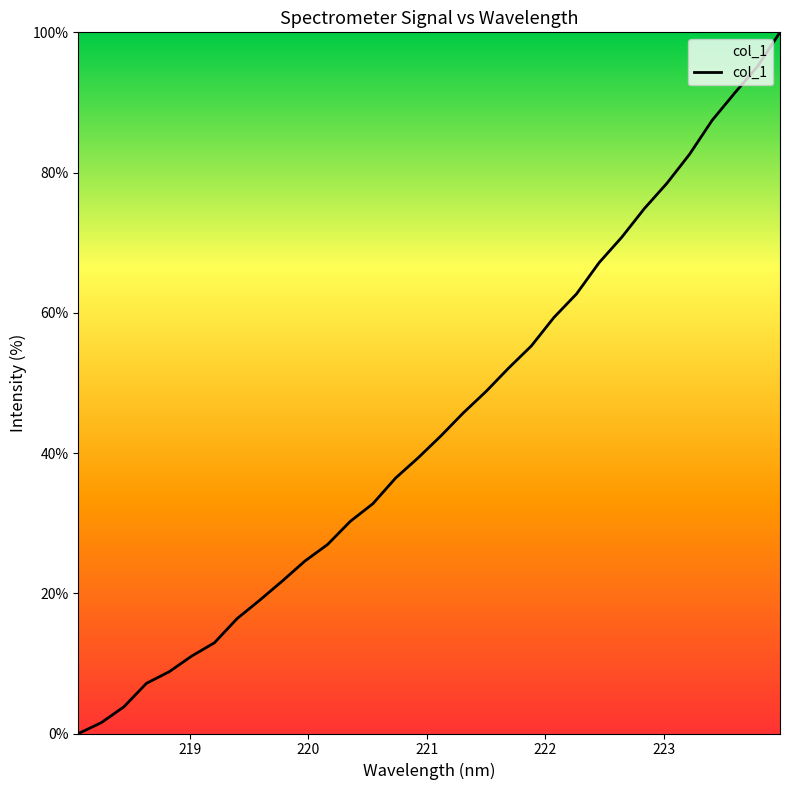

What is the difference between the maximum and minimum values?

100.0